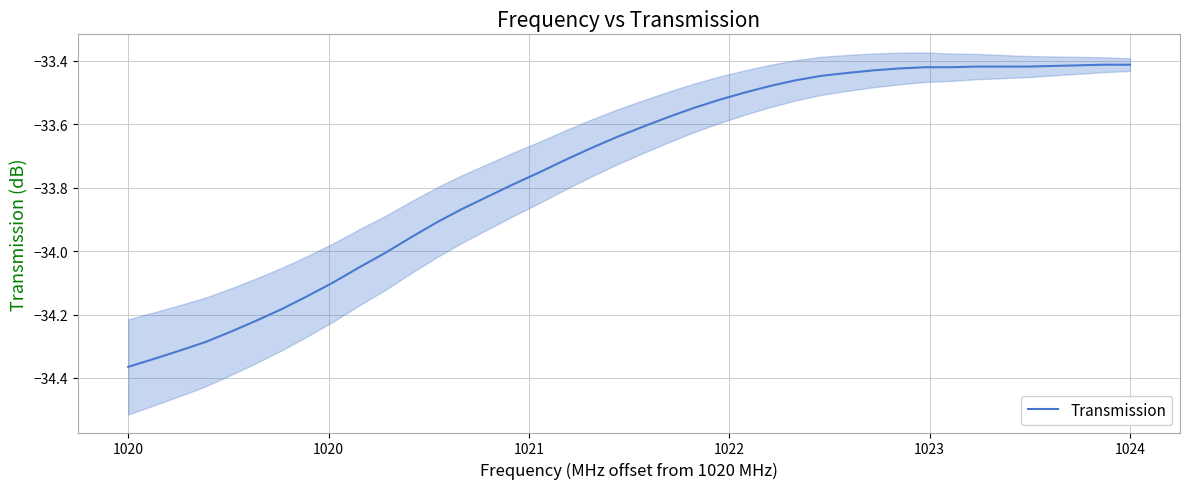

The value of Transmission at 1024 is -33.4. True or false?

True